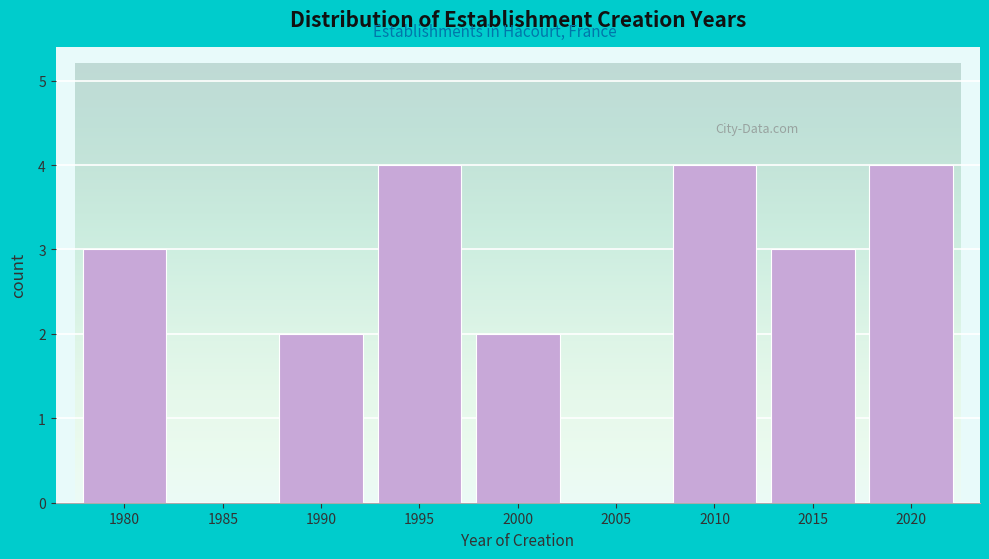

Reading right to left, what are all the values shown in this chart?

2020=4	2015=3	2010=4	2005=0	2000=2	1995=4	1990=2	1985=0	1980=3